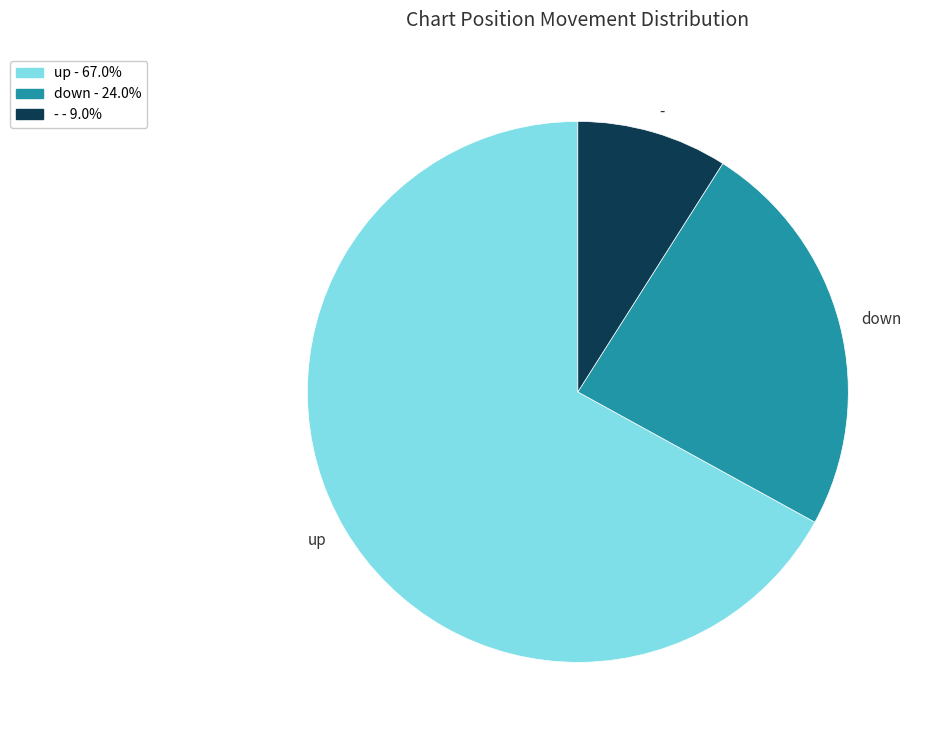

True or false: up accounts for 67% of the total.

True